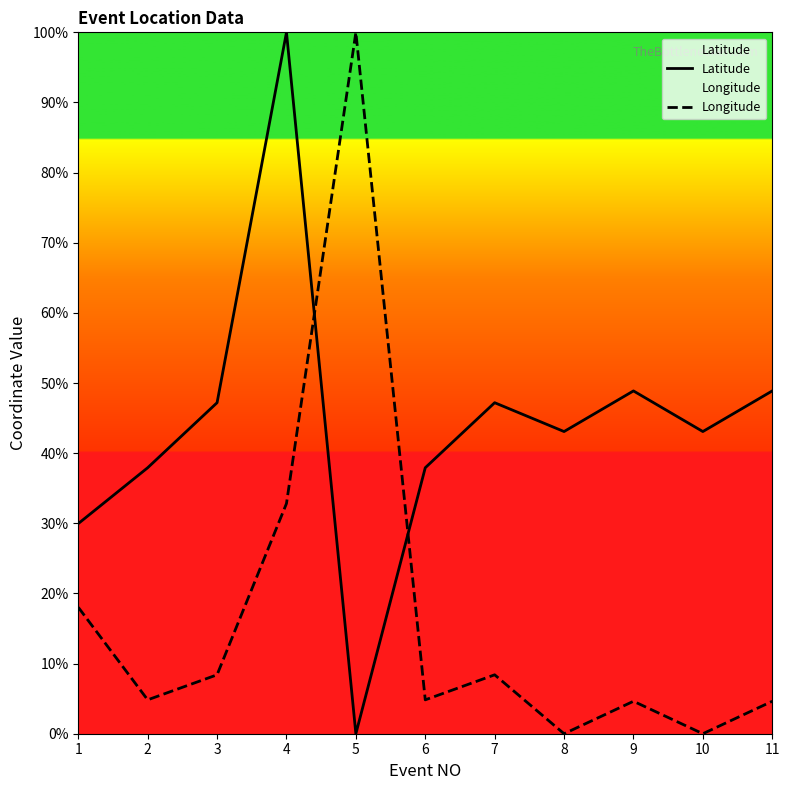

What is the value of the Latitude point at the 3rd from the left?

47.2